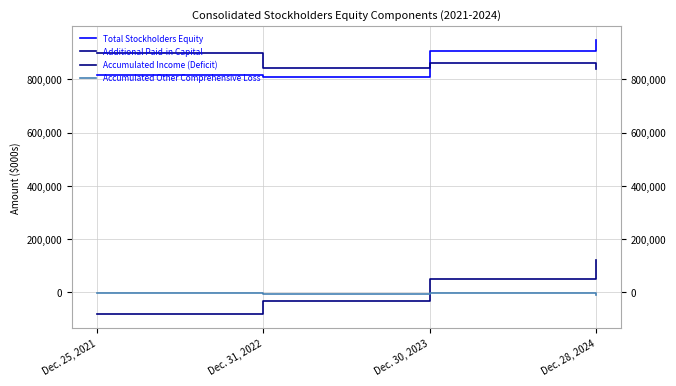

What are all the series names shown in the legend?

Total Stockholders Equity, Additional Paid-in Capital, Accumulated Income (Deficit), Accumulated Other Comprehensive Loss